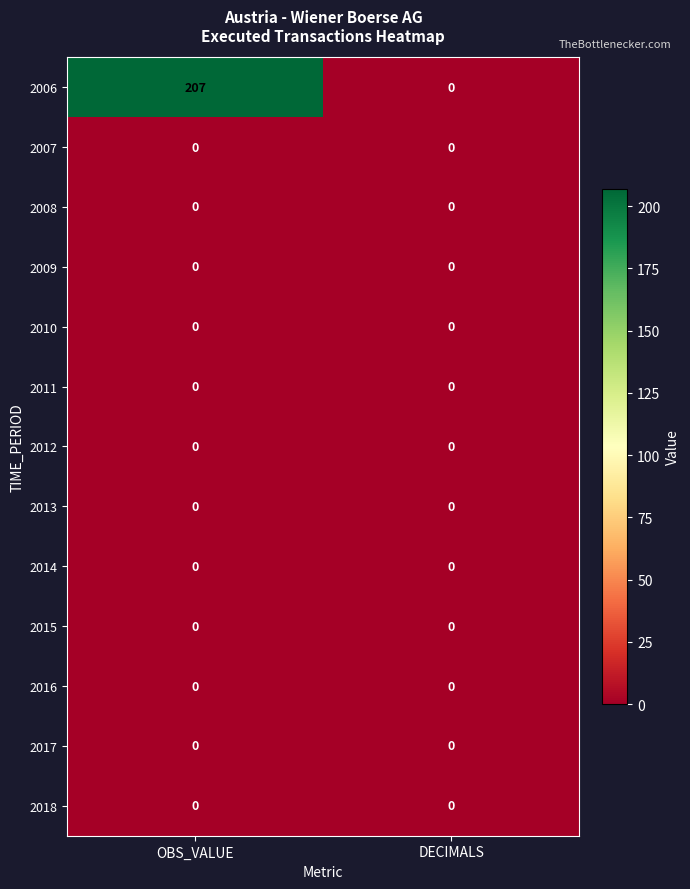

The value of 2009 at DECIMALS is 0. True or false?

True